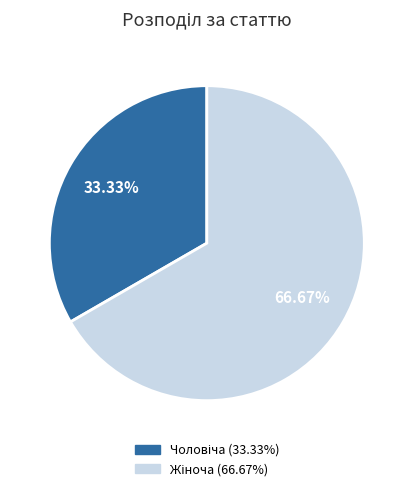

Is there a majority slice in this chart?

Yes